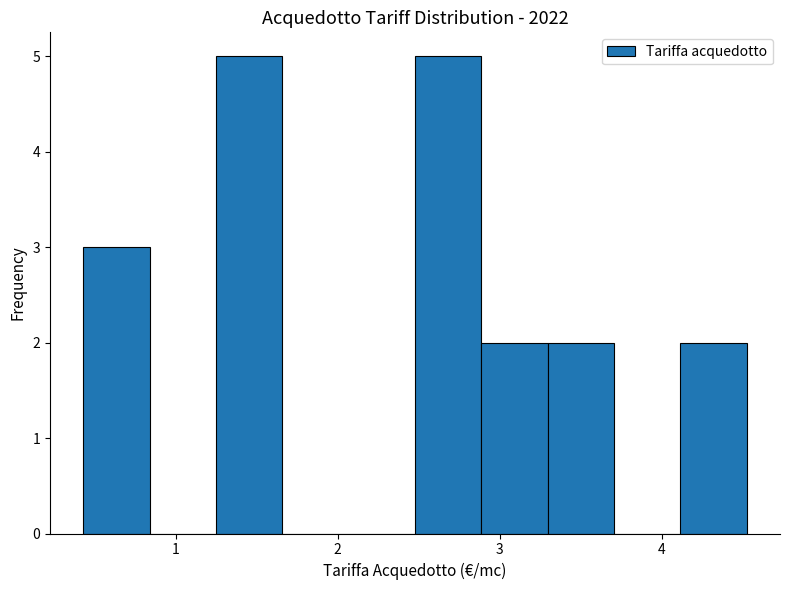

Reading left to right, transcribe this chart: for each bar, give the range it covers on the x-axis and its height. Neither the bar edges nor the heights are printed on the chart, so give them approximately, as read against the axes.

0.4 to 0.8: 3
0.8 to 1.2: 0
1.2 to 1.7: 5
1.7 to 2.1: 0
2.1 to 2.5: 0
2.5 to 2.9: 5
2.9 to 3.3: 2
3.3 to 3.7: 2
3.7 to 4.1: 0
4.1 to 4.5: 2